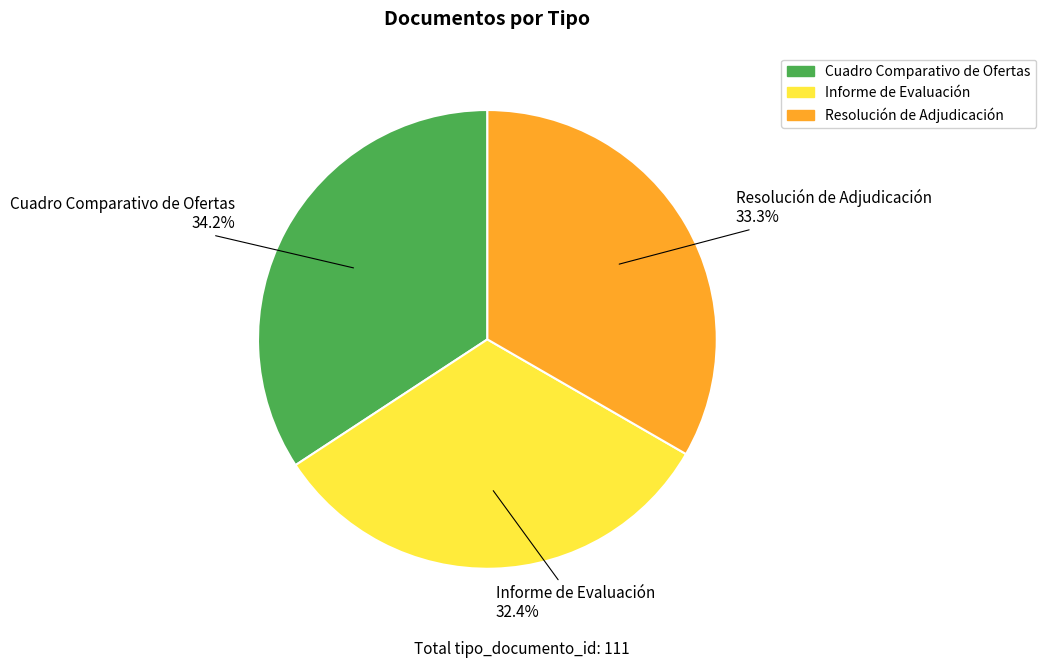

Rank the categories by value from highest to lowest.

Cuadro Comparativo de Ofertas, Resolución de Adjudicación, Informe de Evaluación